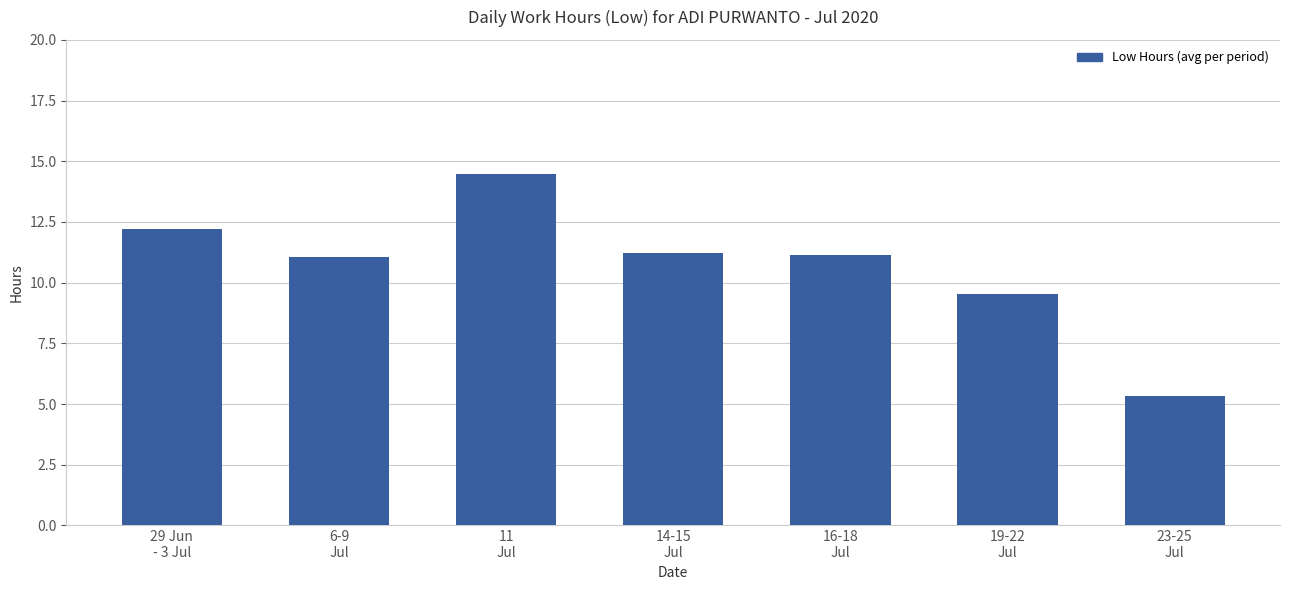

What is the value of the 5th bar from the left?

11.1